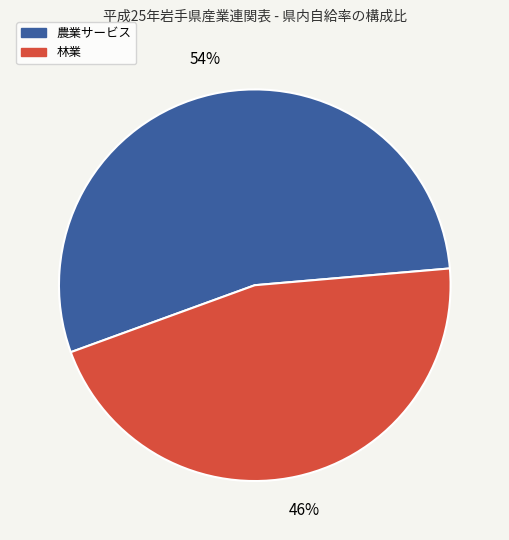

To the nearest percent, what is the difference between the largest and smallest slice percentages?

8%